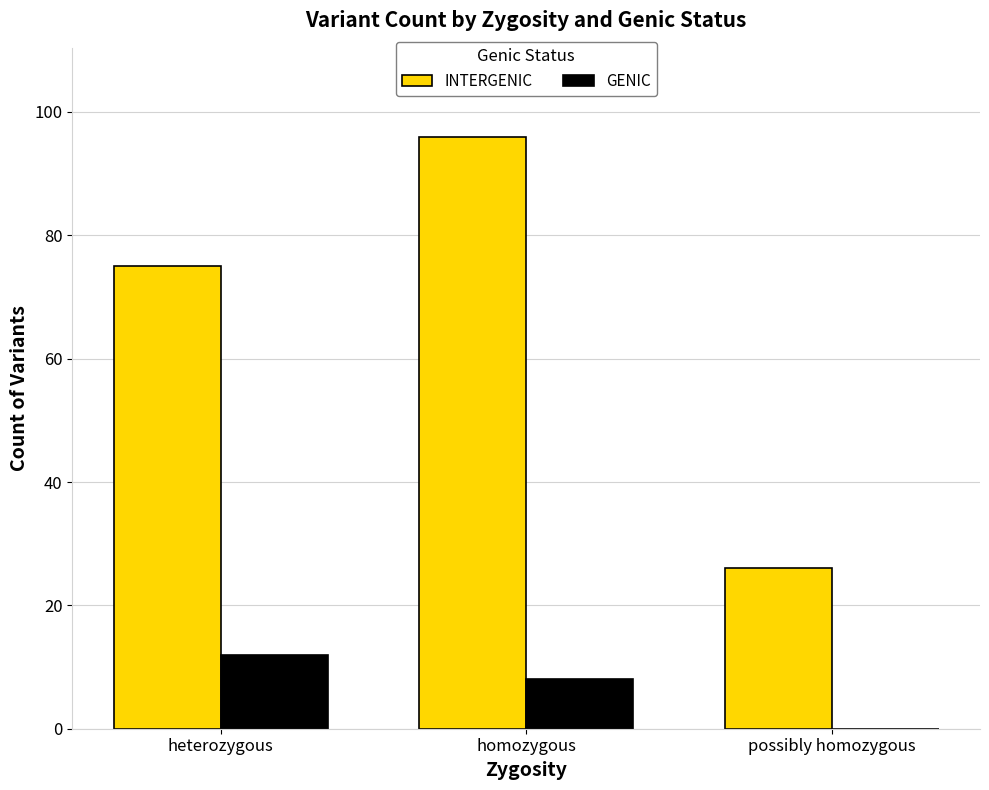

What is the sum of the GENIC values at heterozygous and homozygous?

20